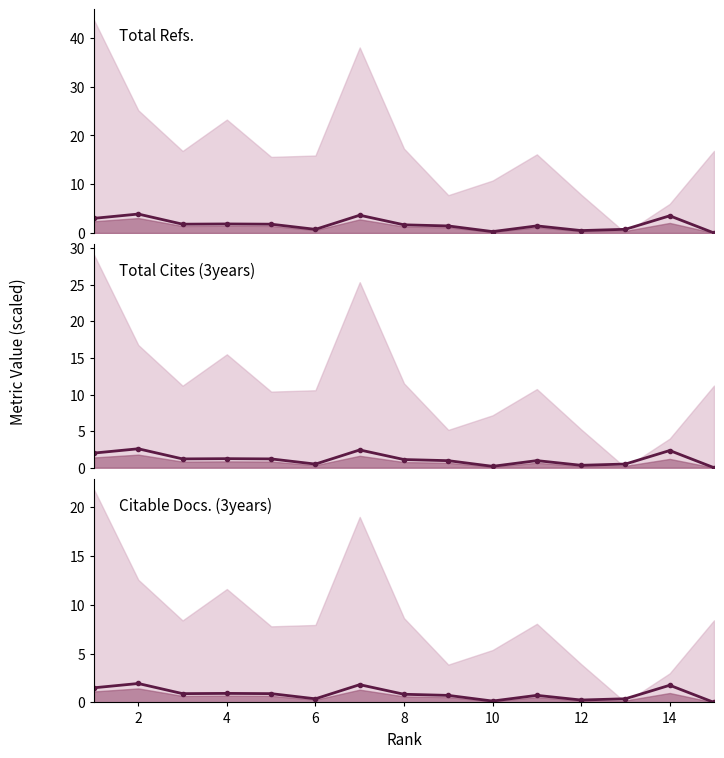

True or false: Total Refs. (scaled) and Total Refs. cross at least once.

False